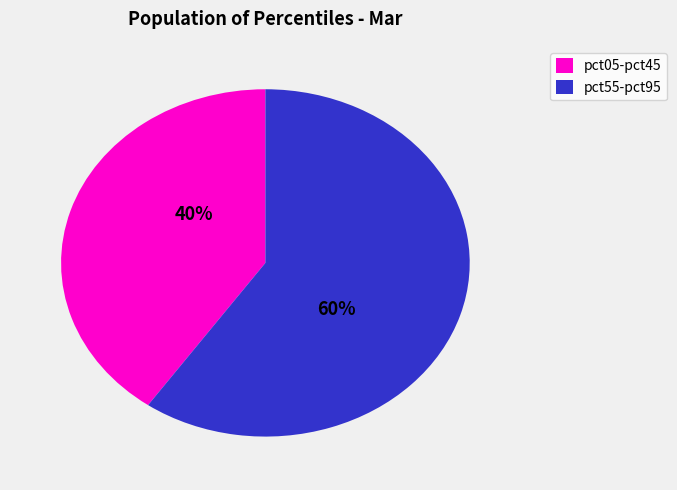

What is the largest slice in the pie chart?

pct55-pct95